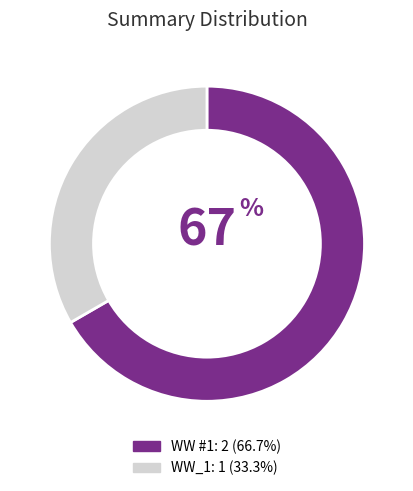

Between WW #1 and WW_1, which is larger?

WW #1